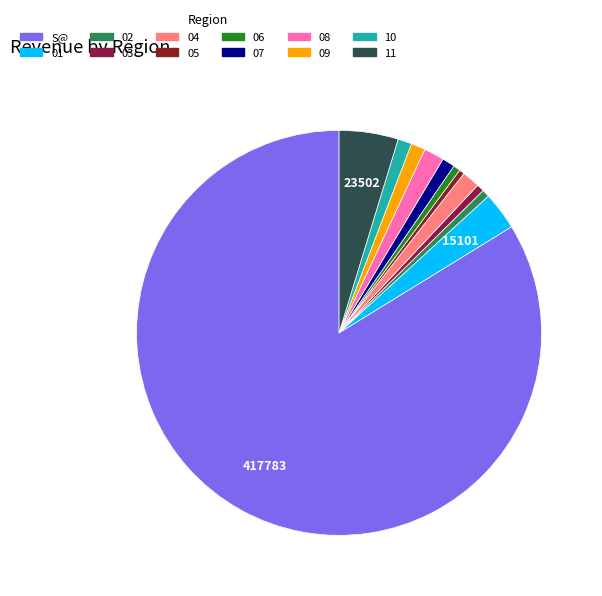

True or false: 01 accounts for 3% of the total.

True